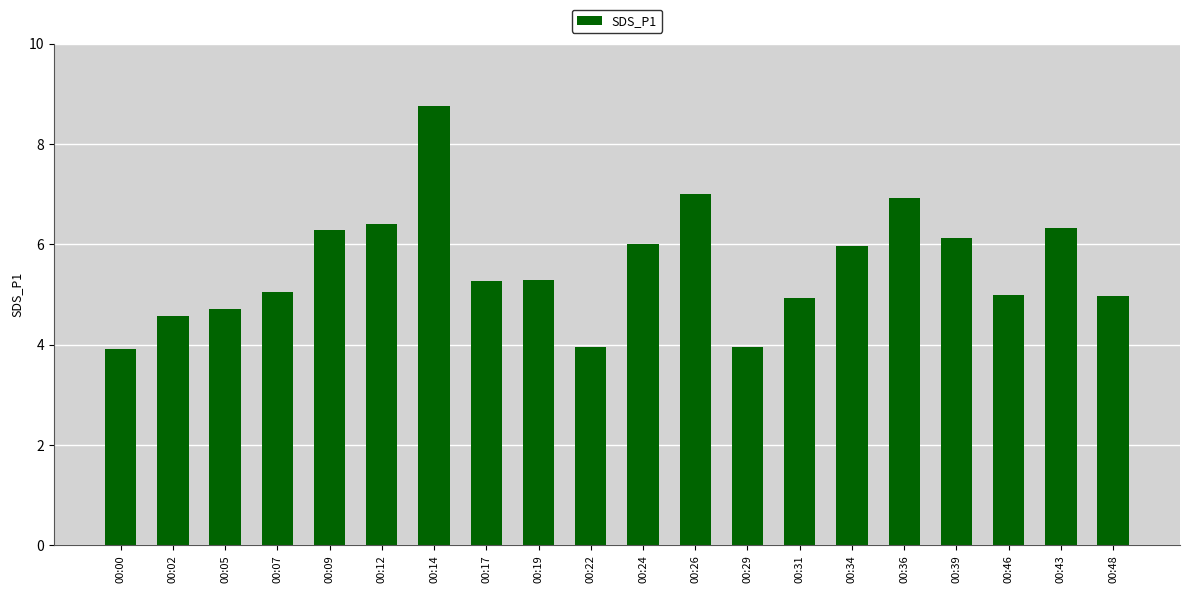

What is the ratio of the value at 00:14 to the value at 00:31?

1.8